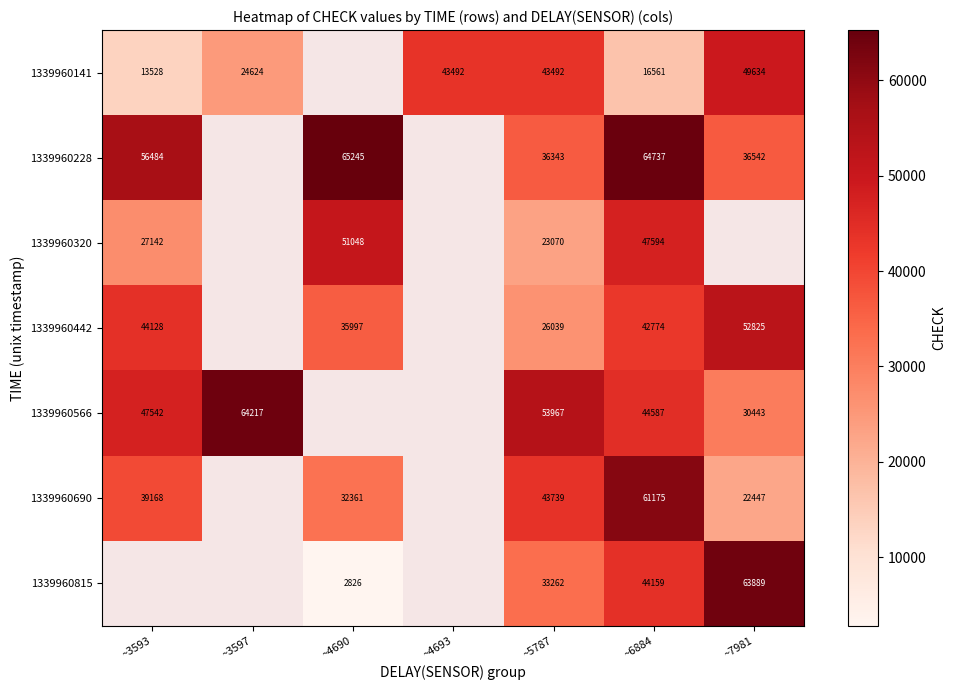

Count the number of categories in the chart.

7